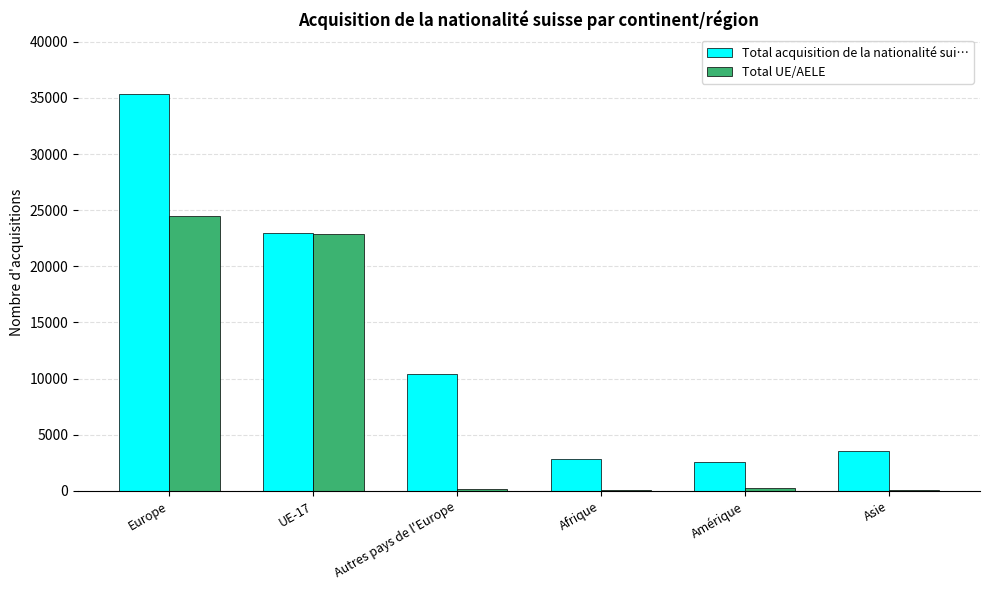

Which category has the highest value across all series?

Europe